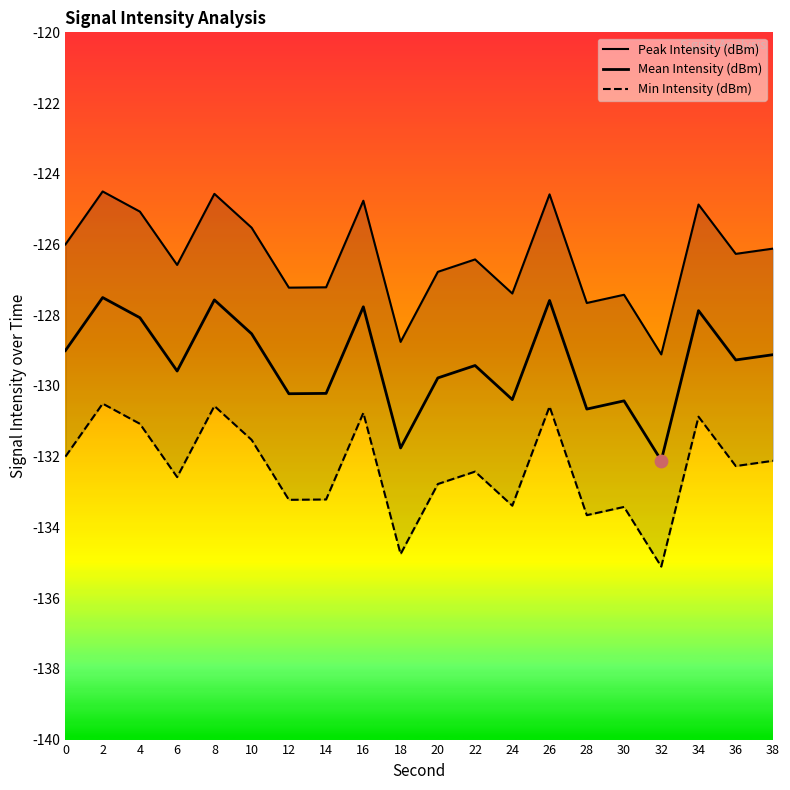

Which series reaches the minimum Y coordinate?

Min Intensity (dBm)